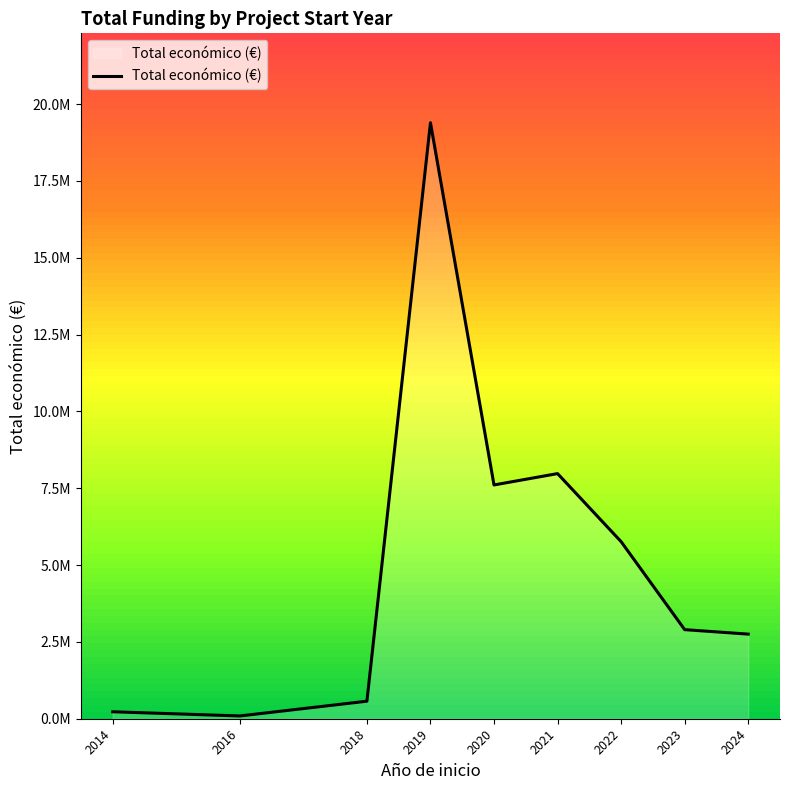

List the labels in order of value, smallest first.

2016, 2014, 2018, 2024, 2023, 2022, 2020, 2021, 2019